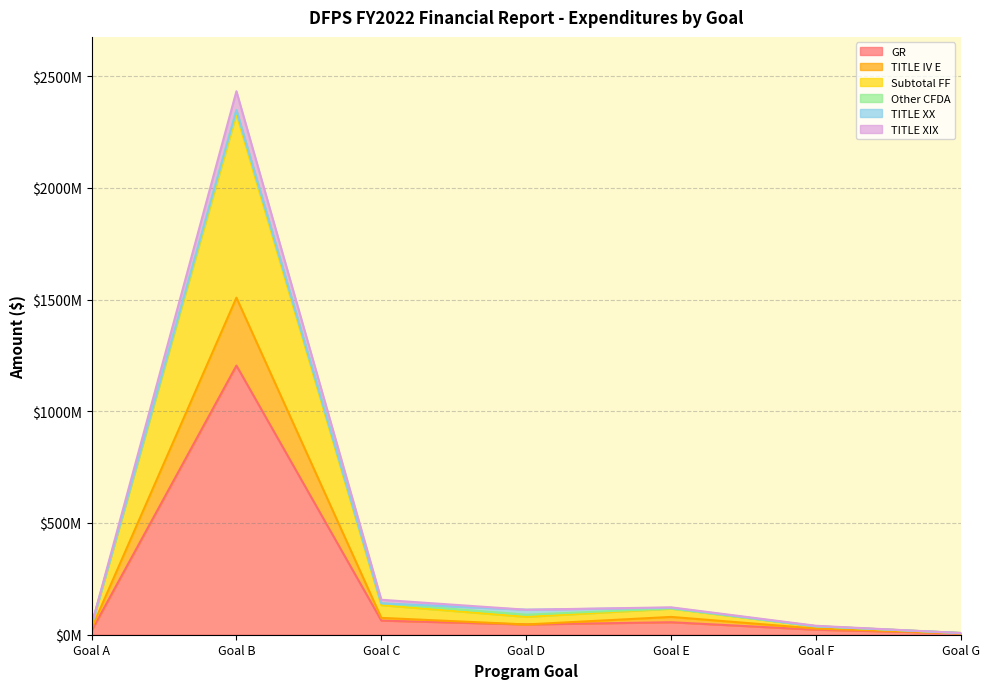

What is the value of the TITLE IV E point at the 1st from the left?

27298145